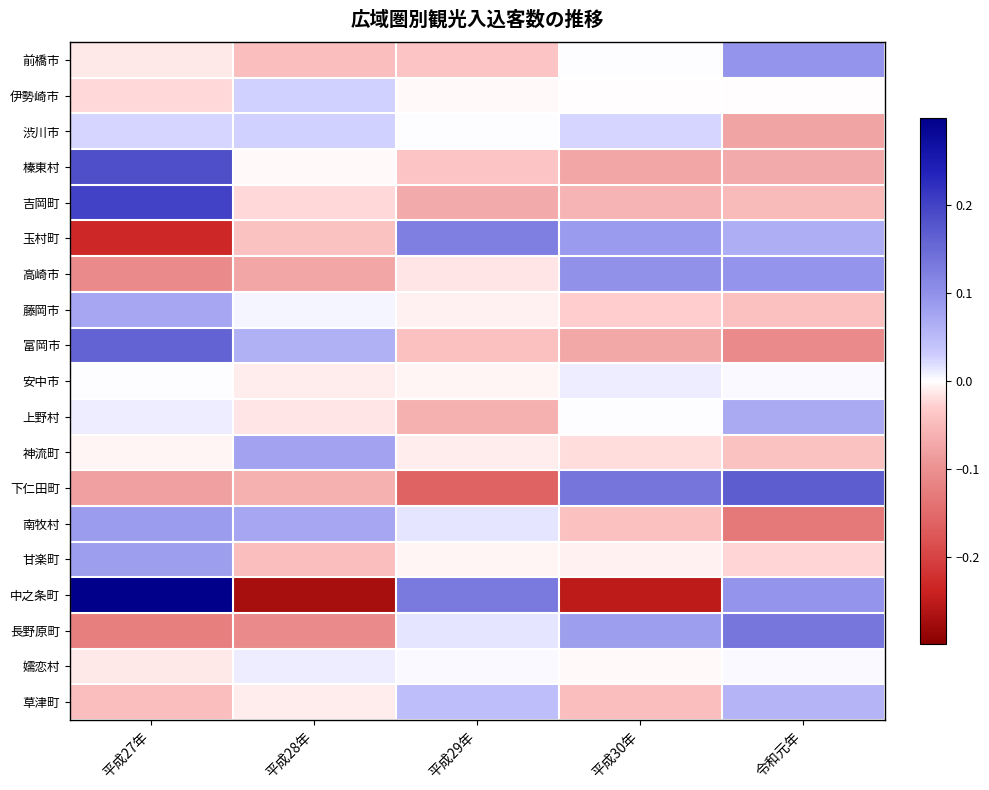

Which series has the largest range (max minus min)?

中之条町